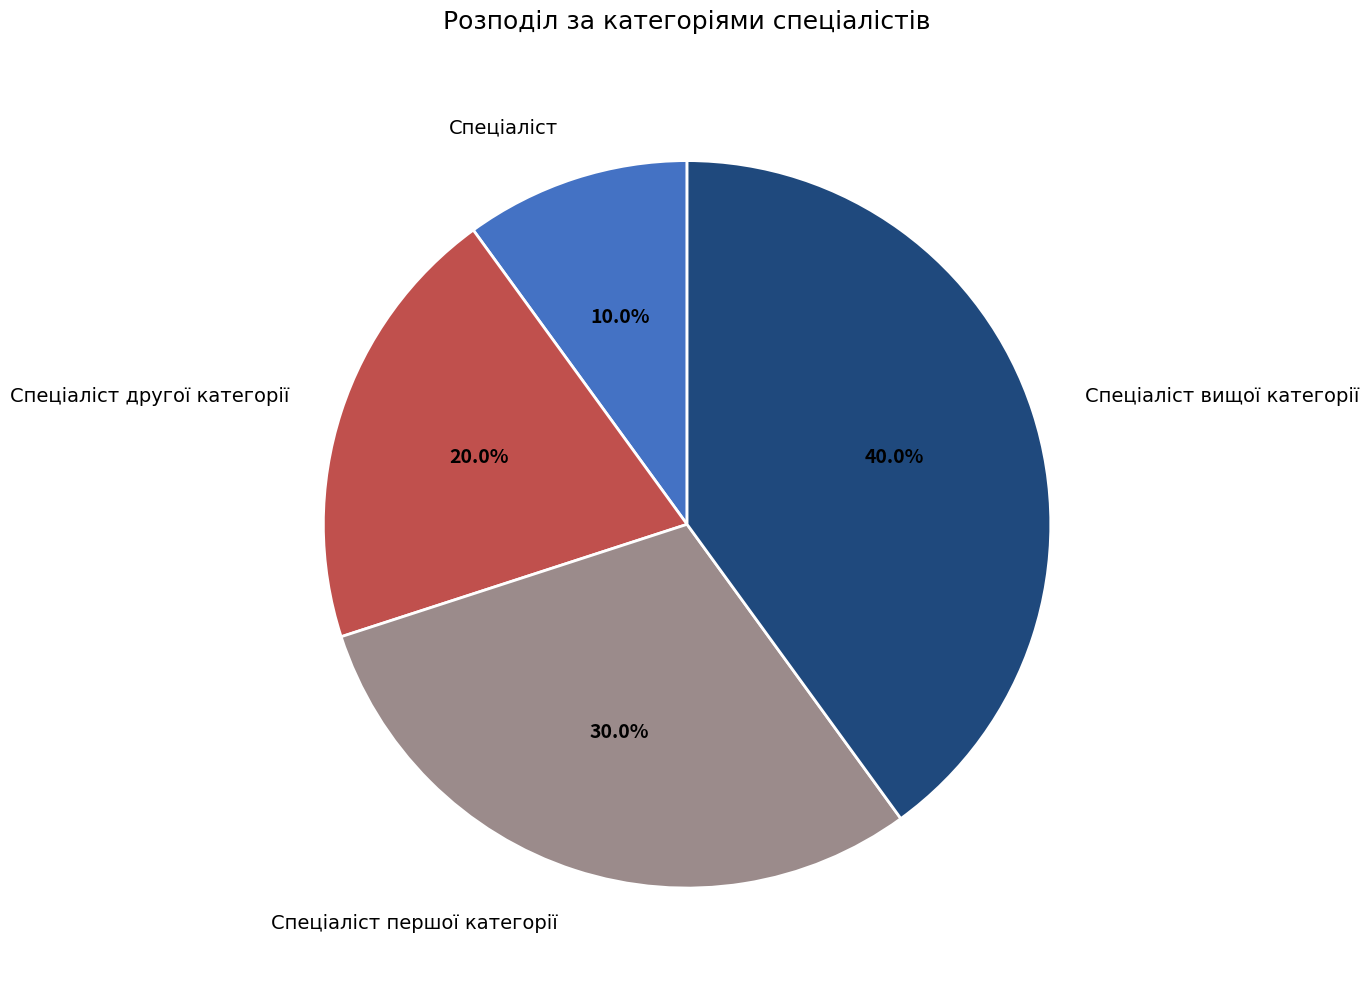

What percentage is the Спеціаліст першої категорії slice, to the nearest percent?

30%